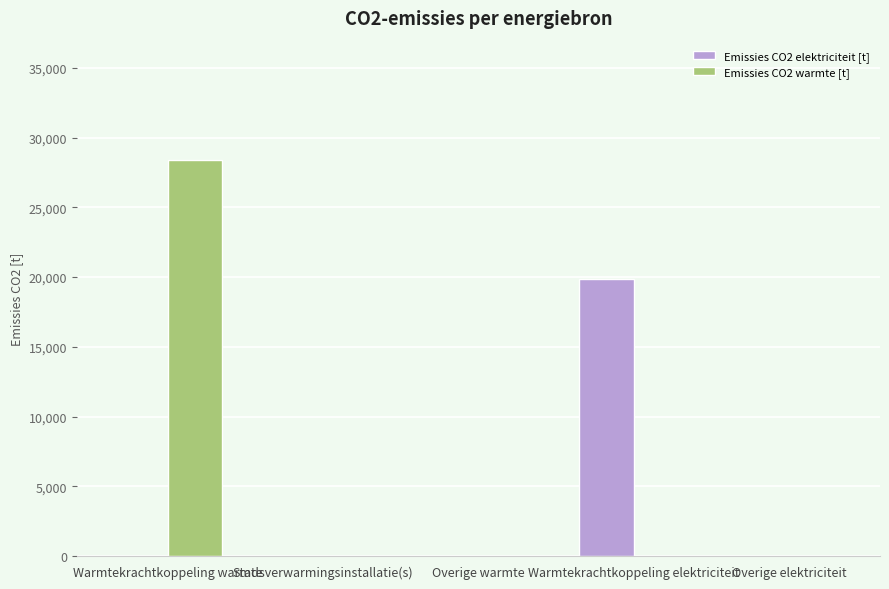

Is it true that Emissies CO2 warmte [t] equals 0.0 at Overige warmte?

True